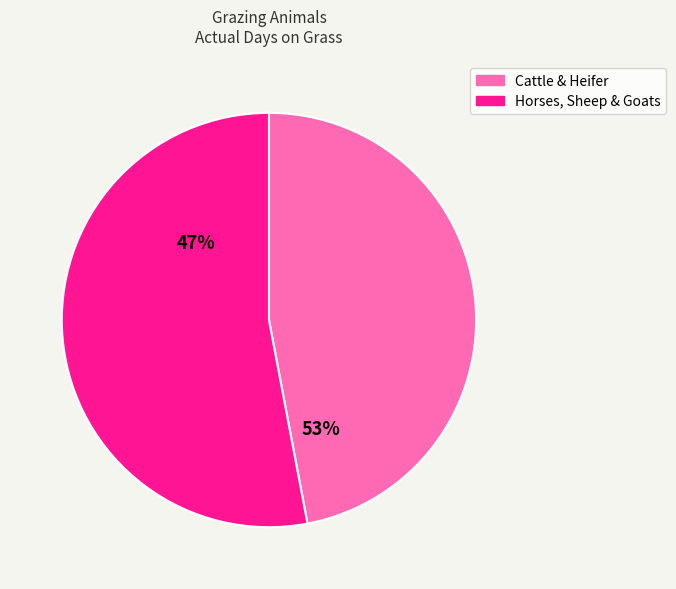

True or false: Organic sows (2023) accounts for 11% of the total.

False